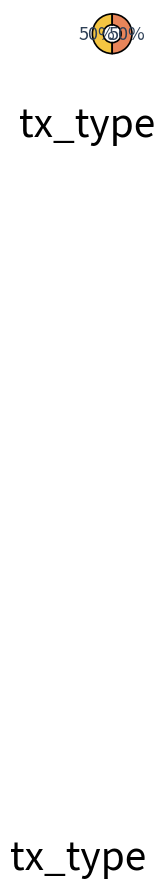

To the nearest percent, what is the average slice percentage?

50%